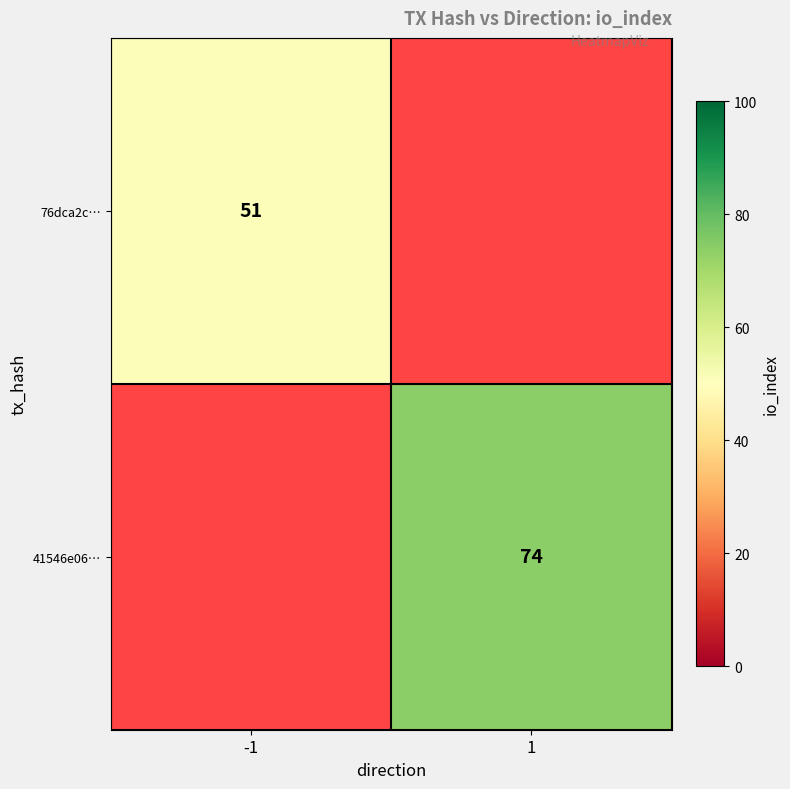

Between 1 and -1, which is larger?

-1